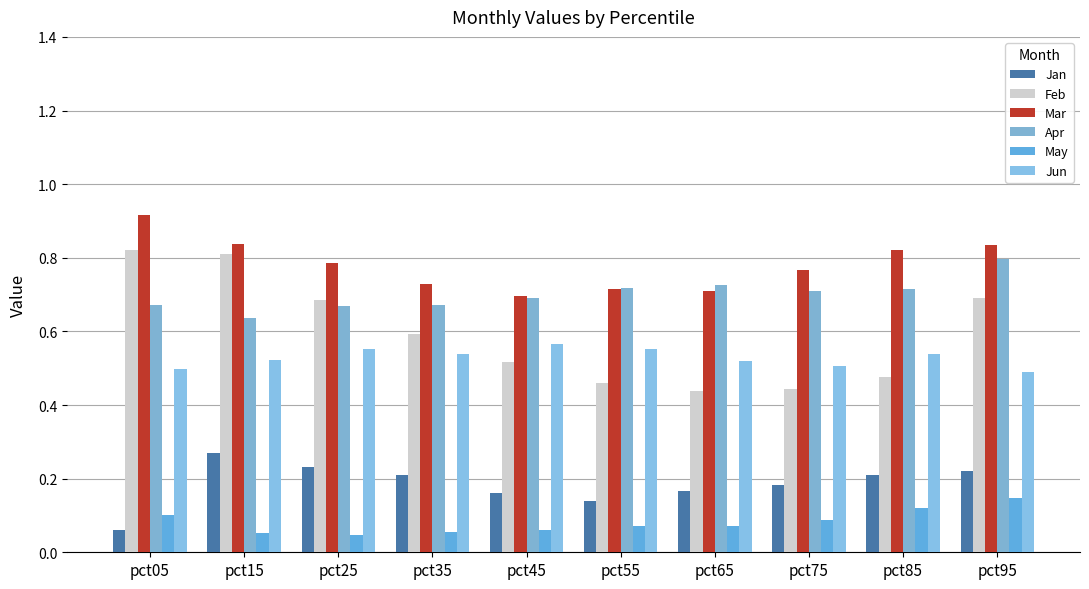

What is the total value across all series at pct05?

3.1